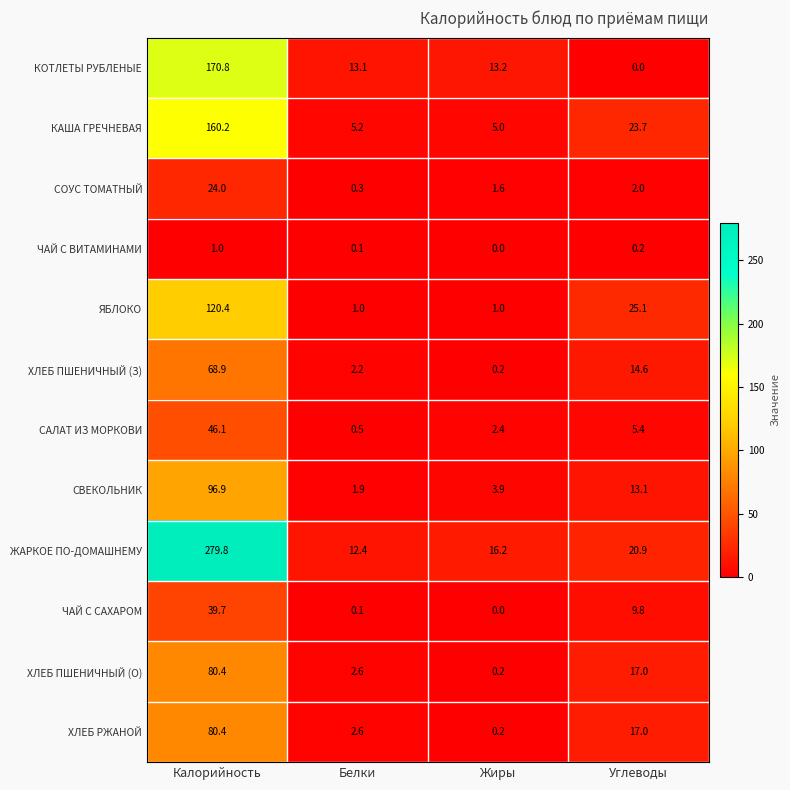

True or false: СОУС ТОМАТНЫЙ has a value of 0.9 at Жиры.

False